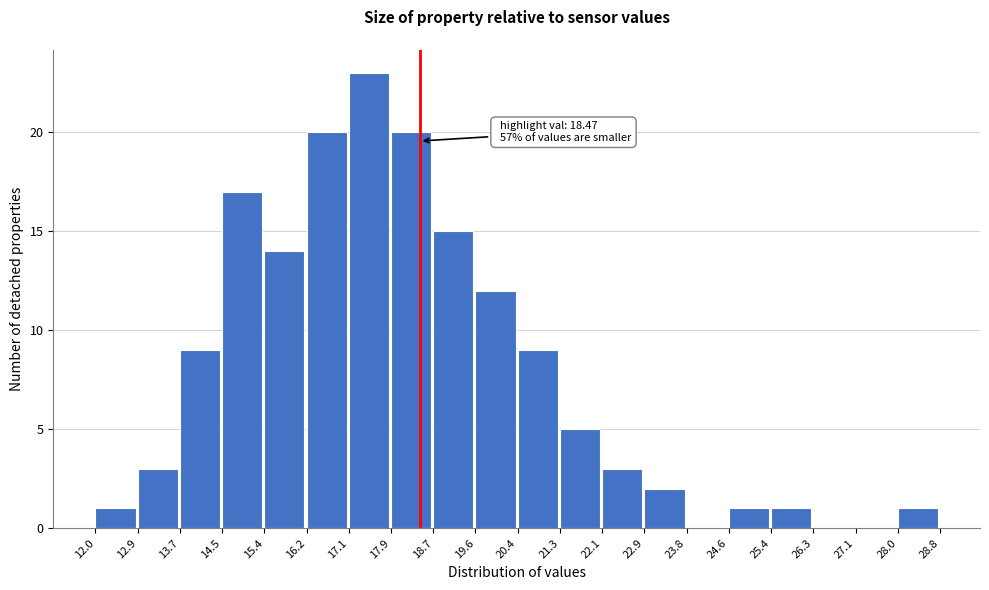

Over which range of the x-axis is the bar tallest?

17.1 to 17.9